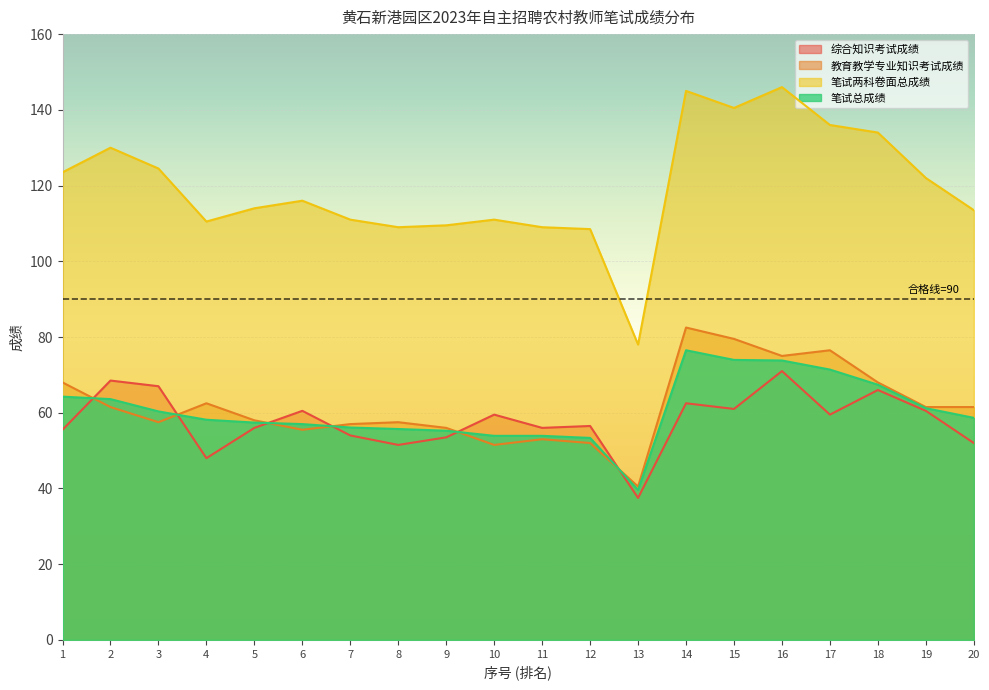

How many categories are shown in the chart?

20